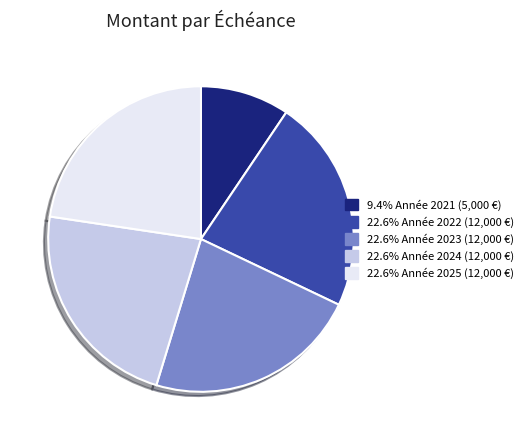

Is there a majority slice in this chart?

No